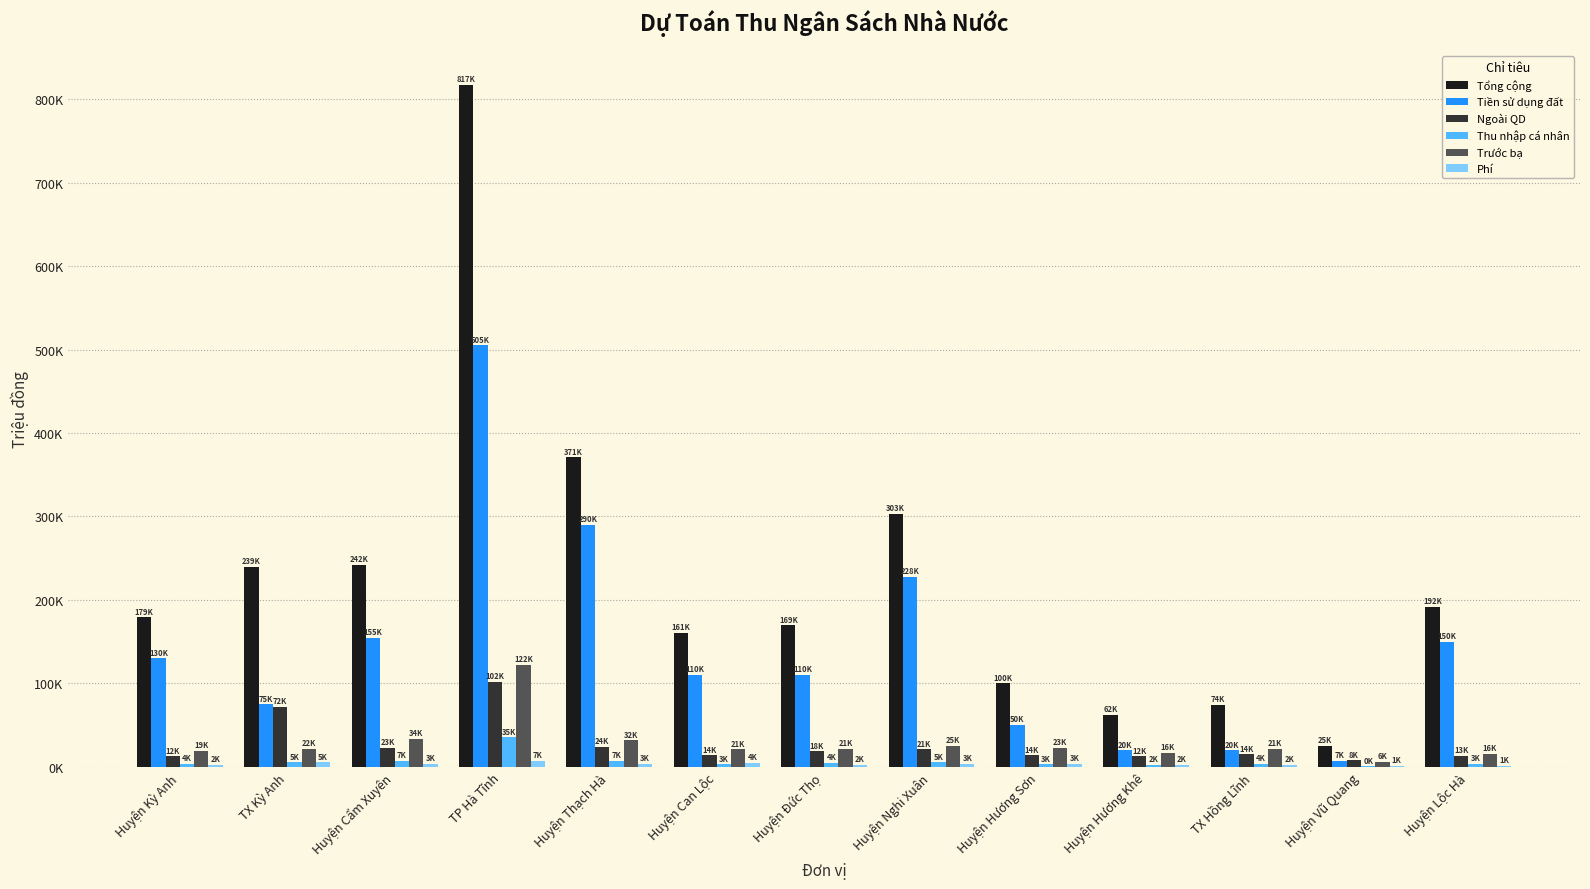

Reading left to right, what are all the values shown in this chart?

Tổng cộng: 179000	239600	242200	817000	371000	161000	169400	303000	100000	62100	74400	25300	192000
Tiền sử dụng đất: 130000	75000	155000	505000	290000	110000	110000	228000	50000	20000	20000	7000	150000
Ngoài QD: 12480	72000	23000	102000	24000	14000	18600	21000	14000	12520	14900	8000	13000
Thu nhập cá nhân: 4000	5500	7000	35500	7200	3000	4500	5600	3000	2700	4000	700	3900
Trước bạ: 19000	22000	34000	122000	32000	21200	21500	25000	23000	16500	21500	6300	16000
Phí: 2700	5500	3900	7300	3300	4700	2600	3500	3400	2700	2100	1000	1600